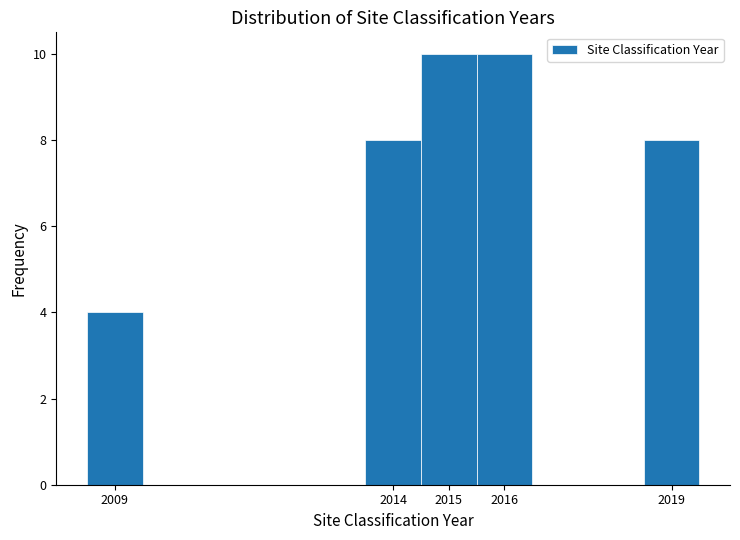

How tall is the bar that spans 2015.5 to 2016.5 on the x-axis? The values are not printed on the chart, so give them approximately, as read against the axis.

10